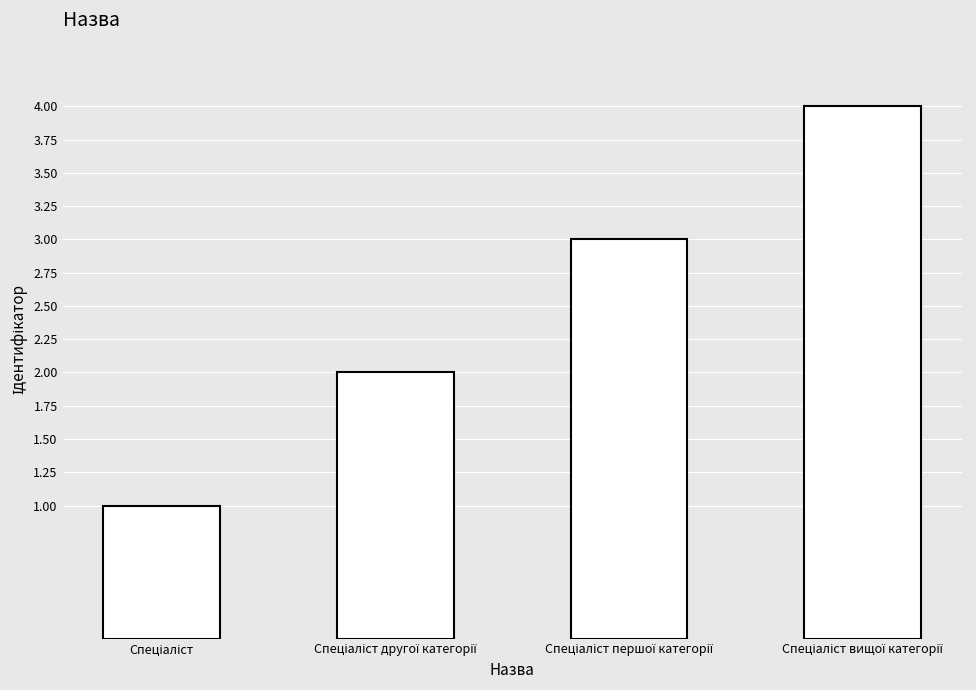

How many series are shown in this chart?

1